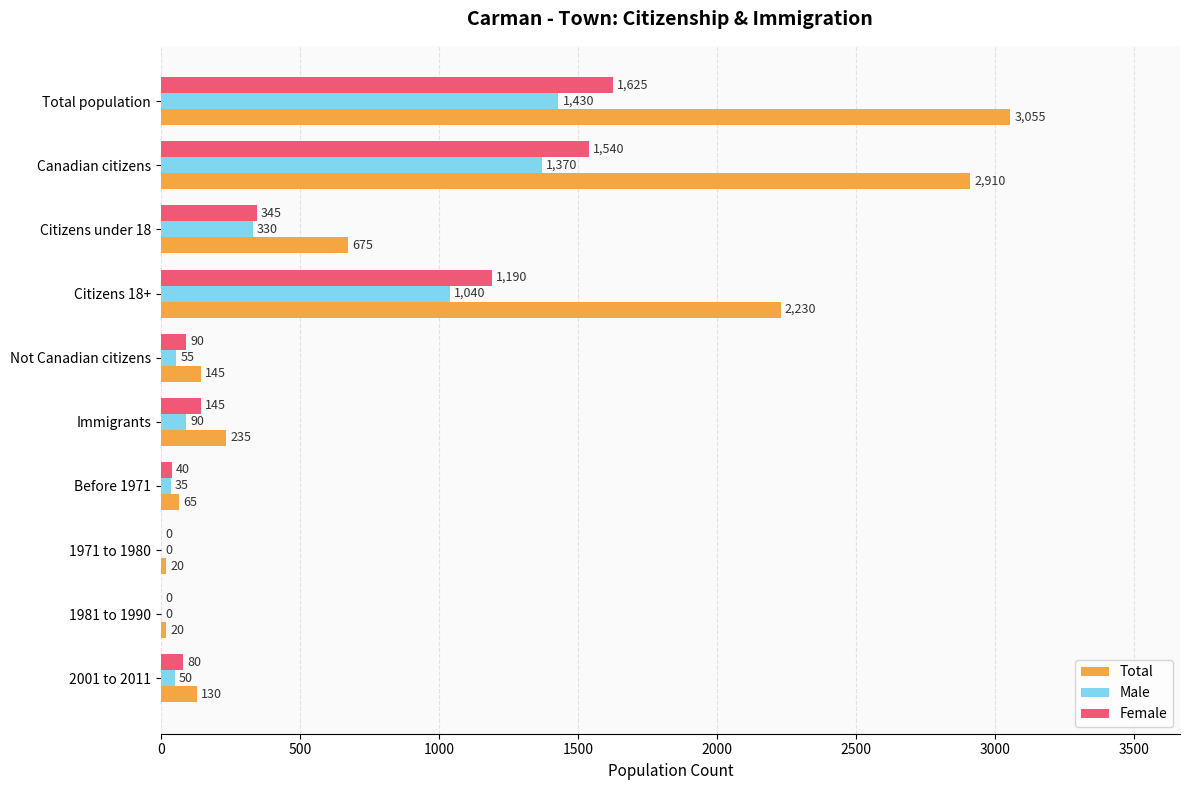

What are all the series names shown in the legend?

Total, Male, Female